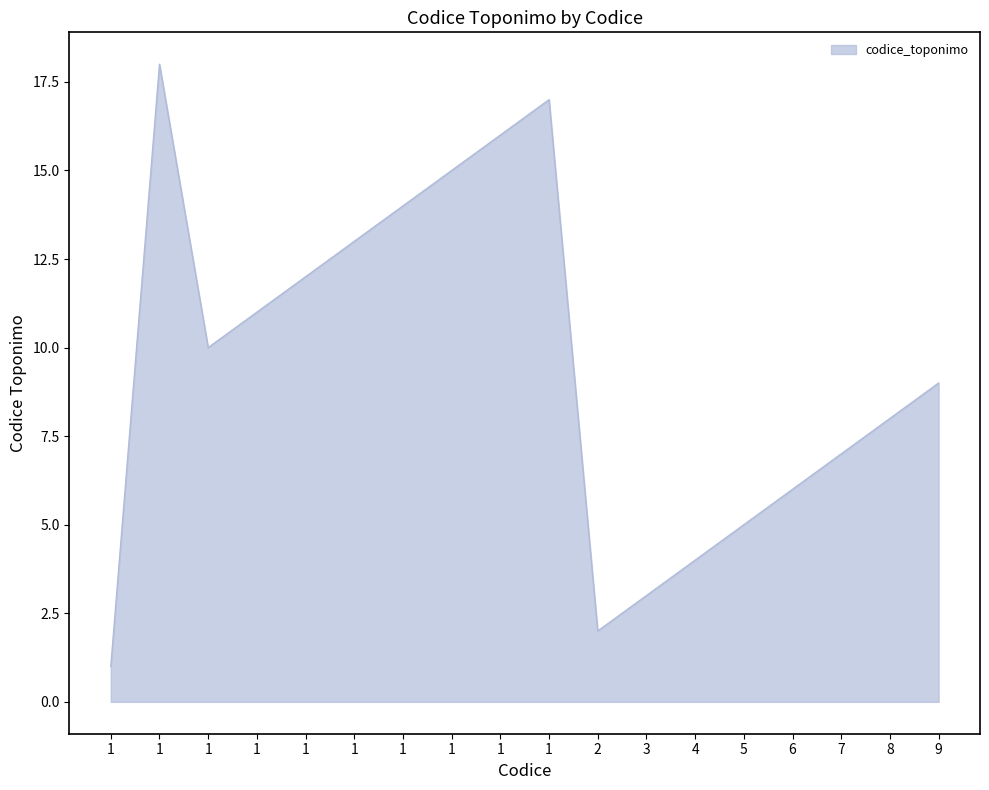

What is the difference between the maximum and minimum values?

17